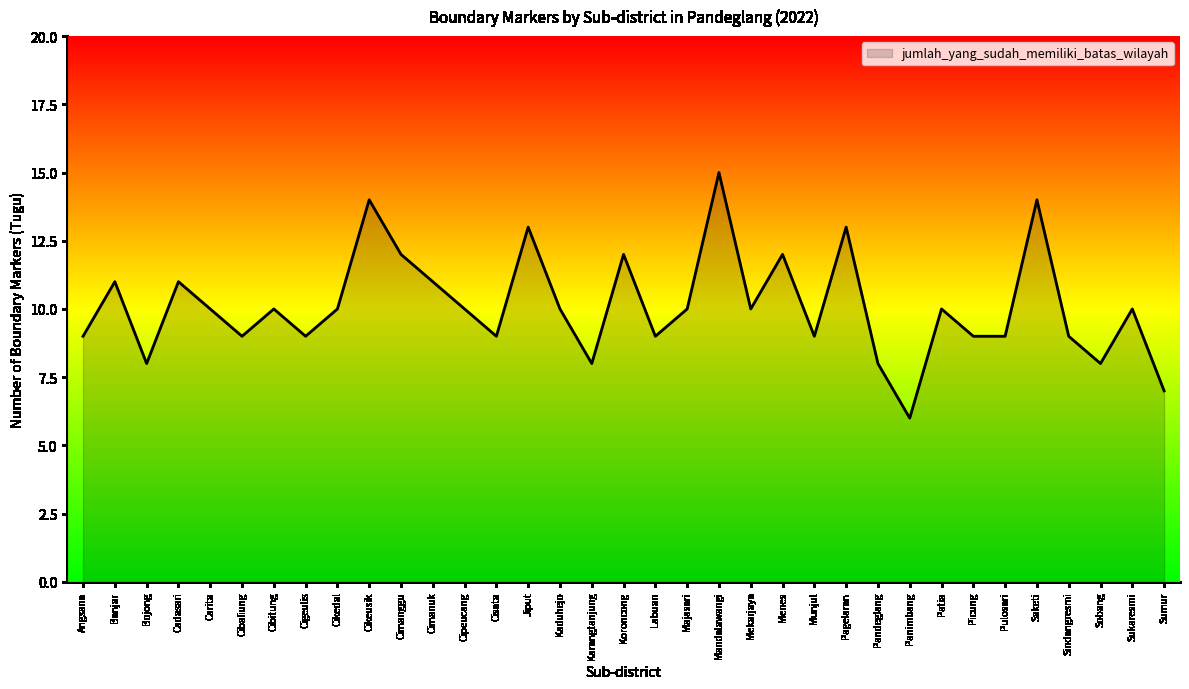

The value at Cibitung is 18. True or false?

False